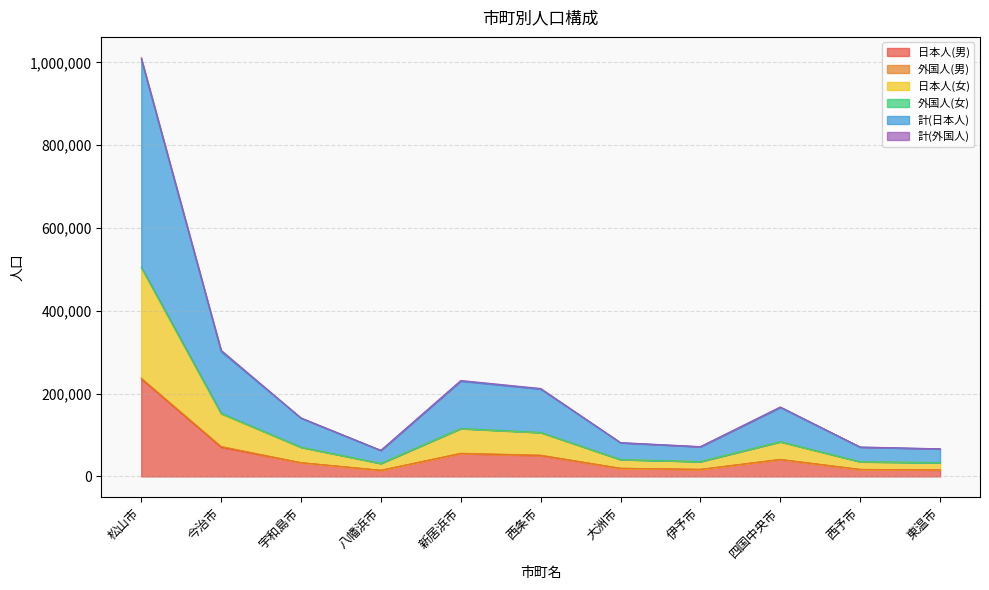

True or false: 日本人(女) and 計(日本人) cross at least once.

False